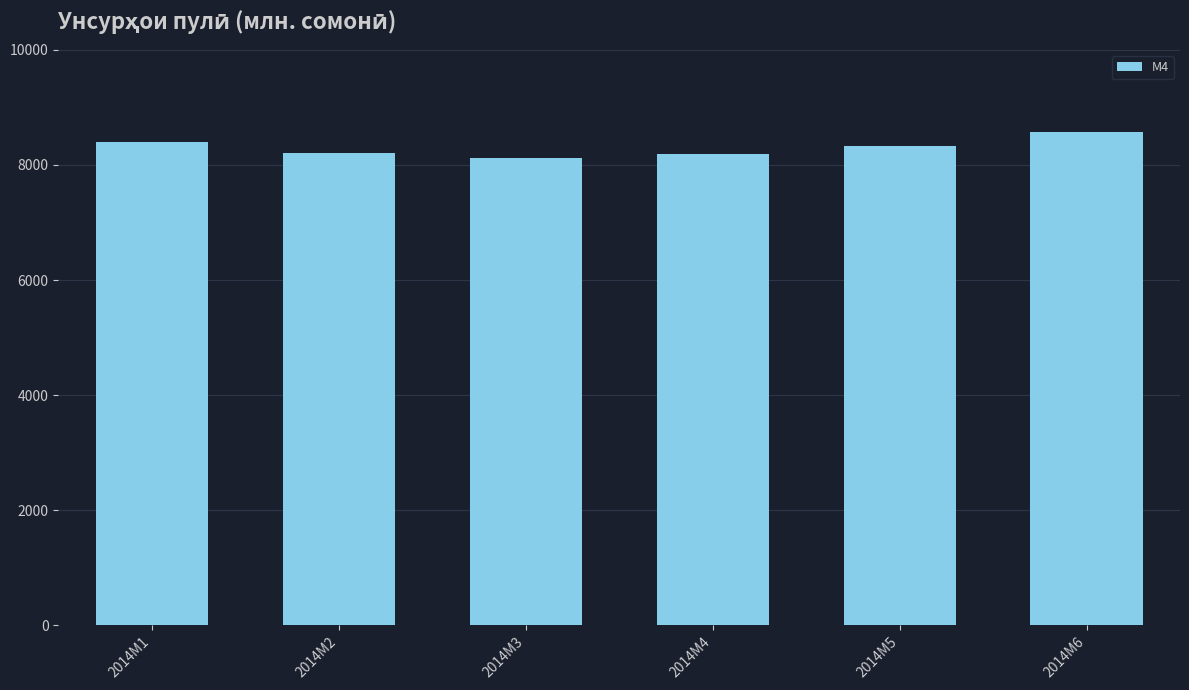

What is the smallest value displayed?

8127.9